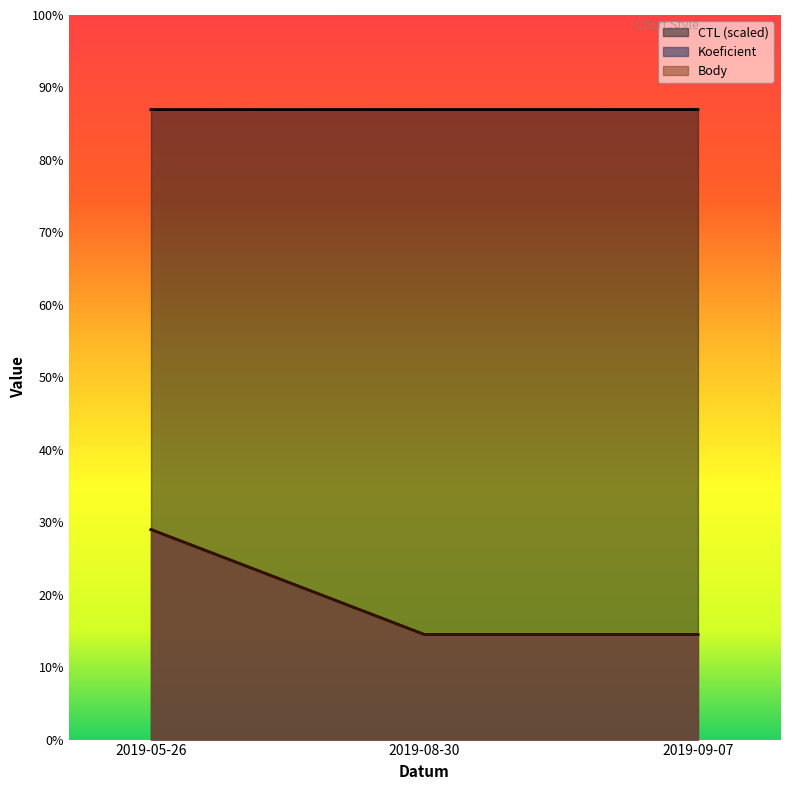

List the series in order of their peak value, lowest first.

Koeficient, Body, CTL